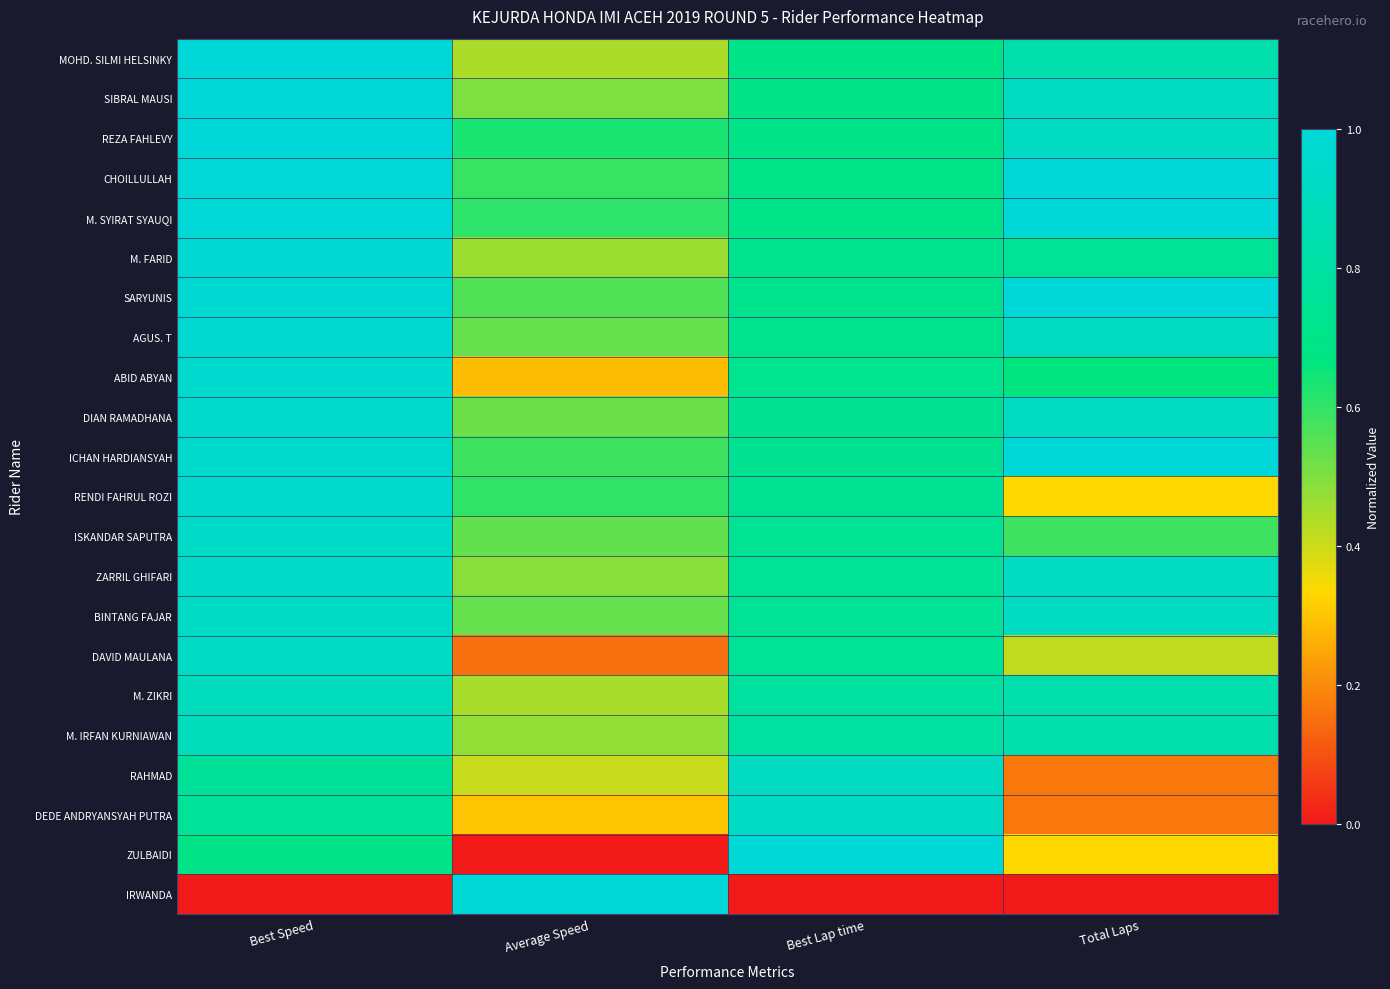

How many distinct data groups are displayed?

22